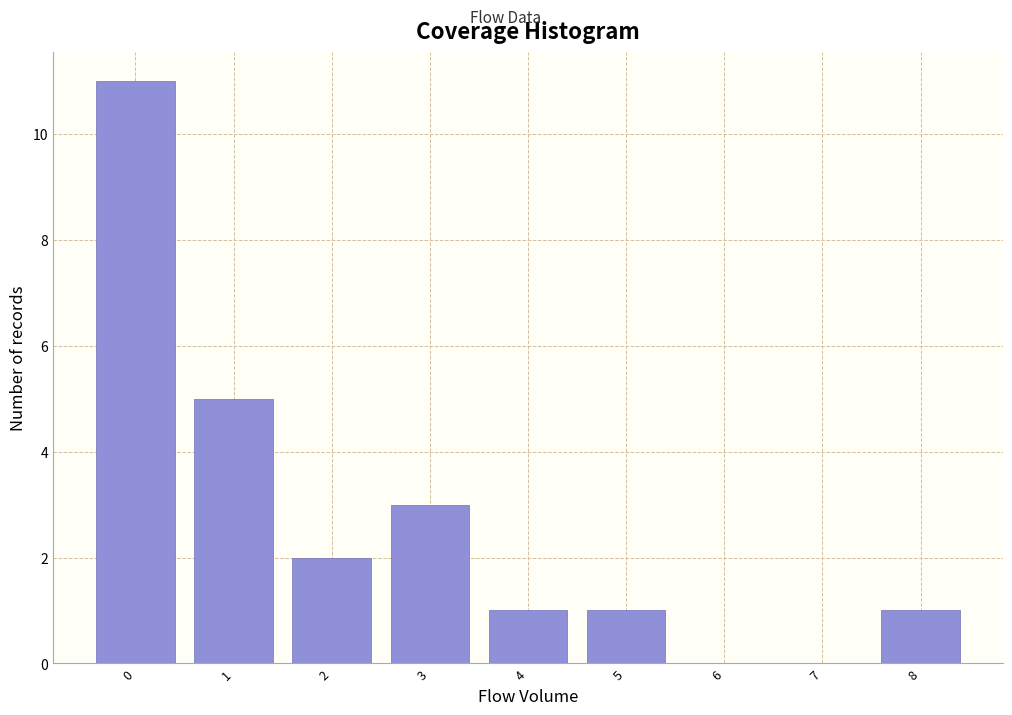

Over which range of the x-axis is the bar tallest?

-0.5 to 0.5